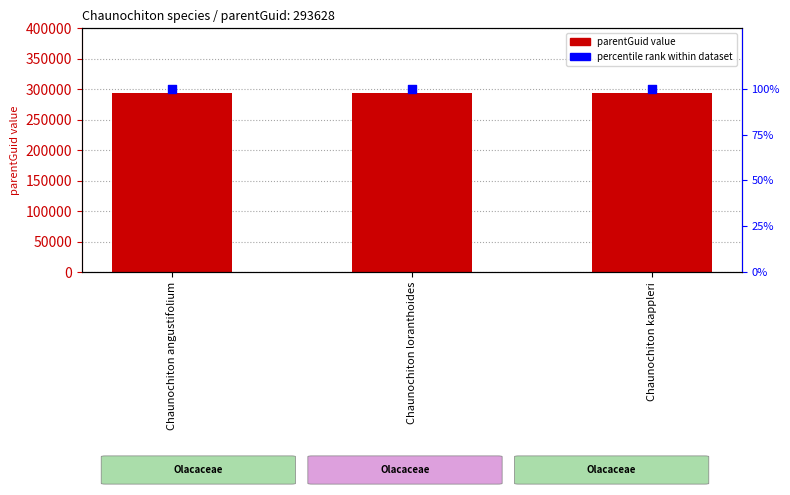

Which series contains the highest Y value?

parentGuid